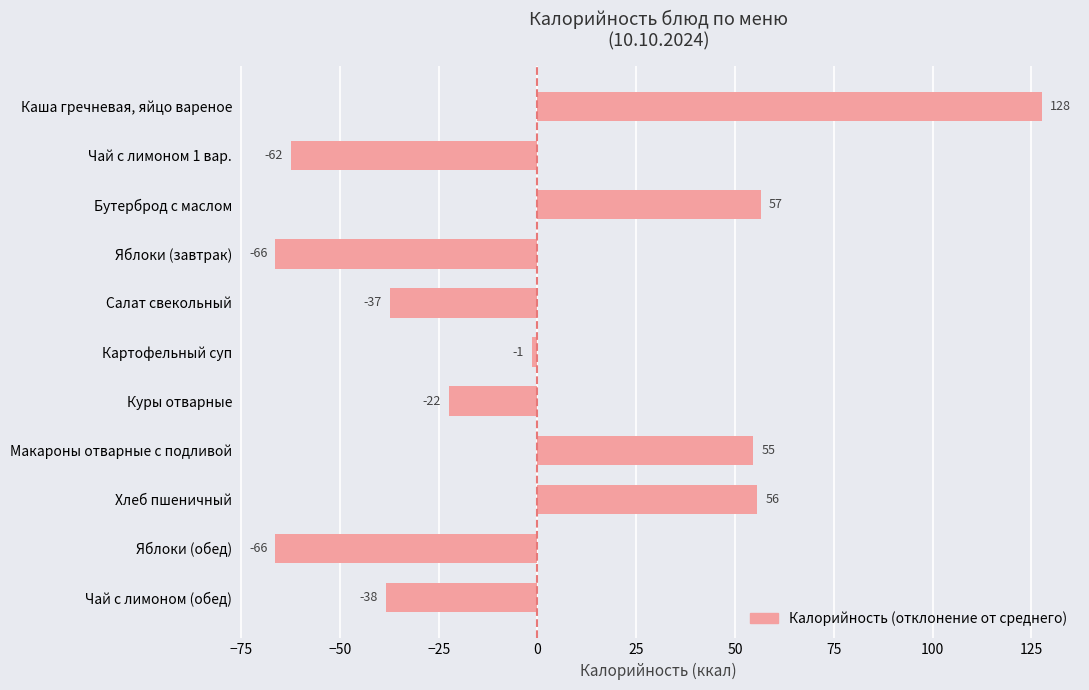

How many bars are there in total?

11